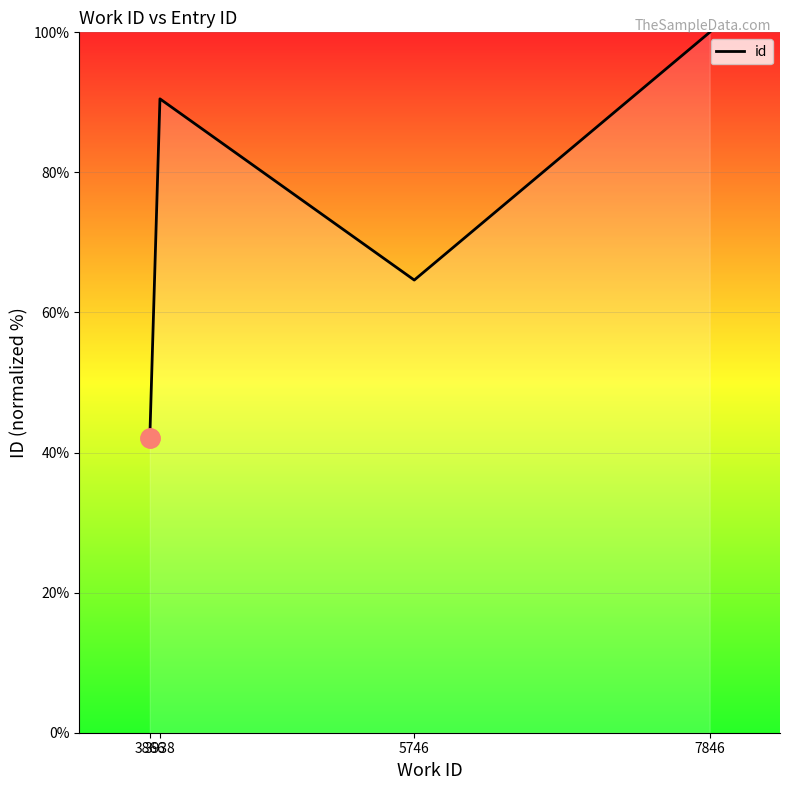

Reading right to left, extract all data points from this chart.

7846=100.0	5746=64.6	3938=90.5	3866=42.1